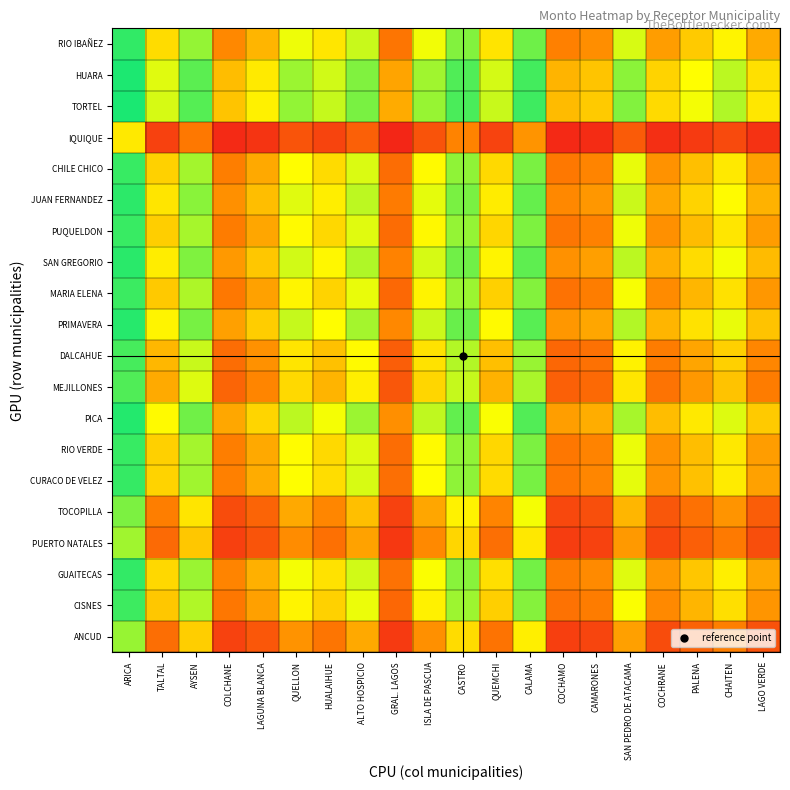

Which category has the highest value across all series?

ARICA